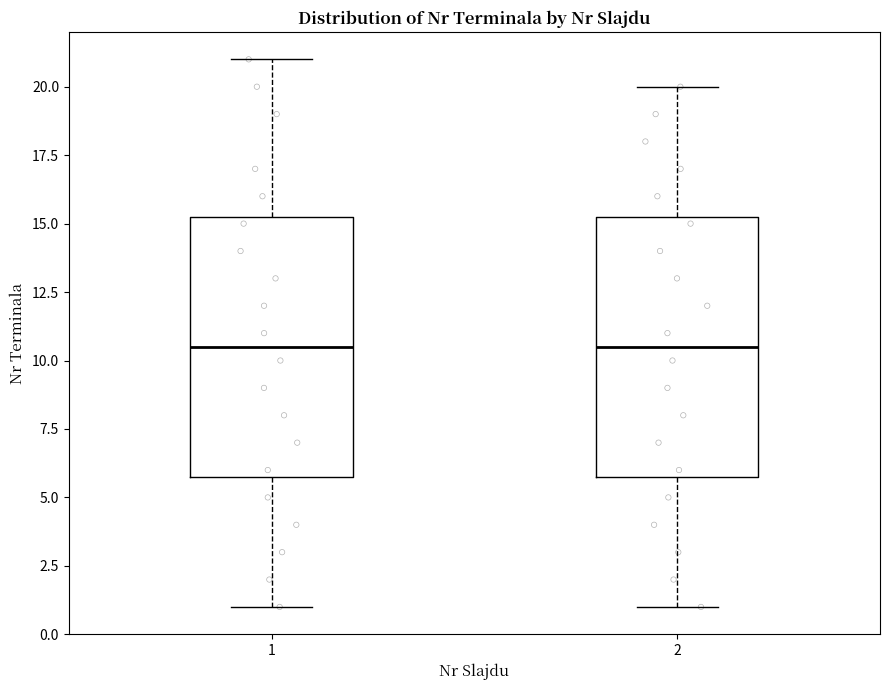

Where does the lower whisker of the box at x = 2 end on the y-axis? The values are not printed on the chart, so give them approximately, as read against the axis.

1.0